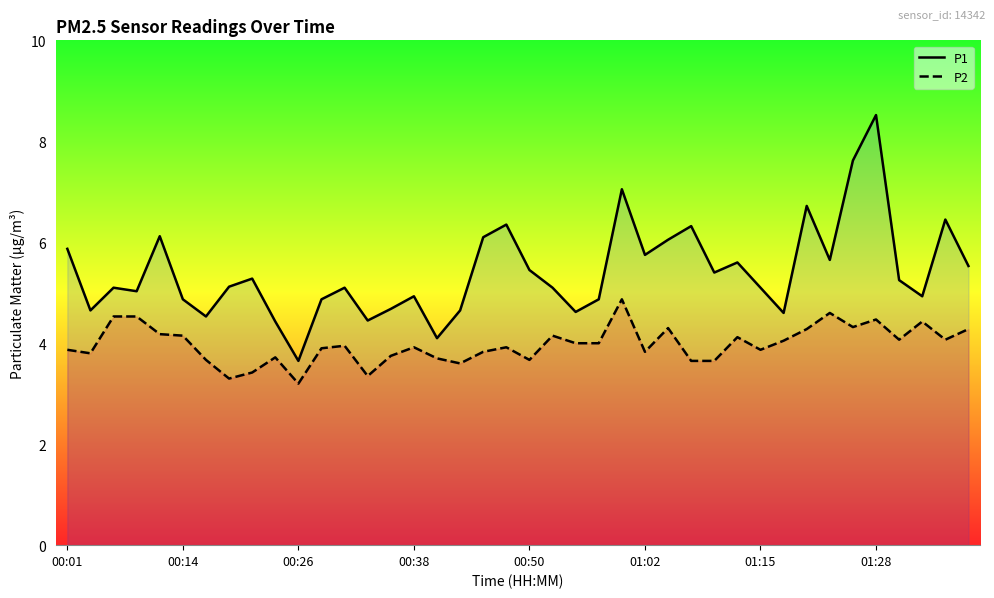

How many distinct data groups are displayed?

2